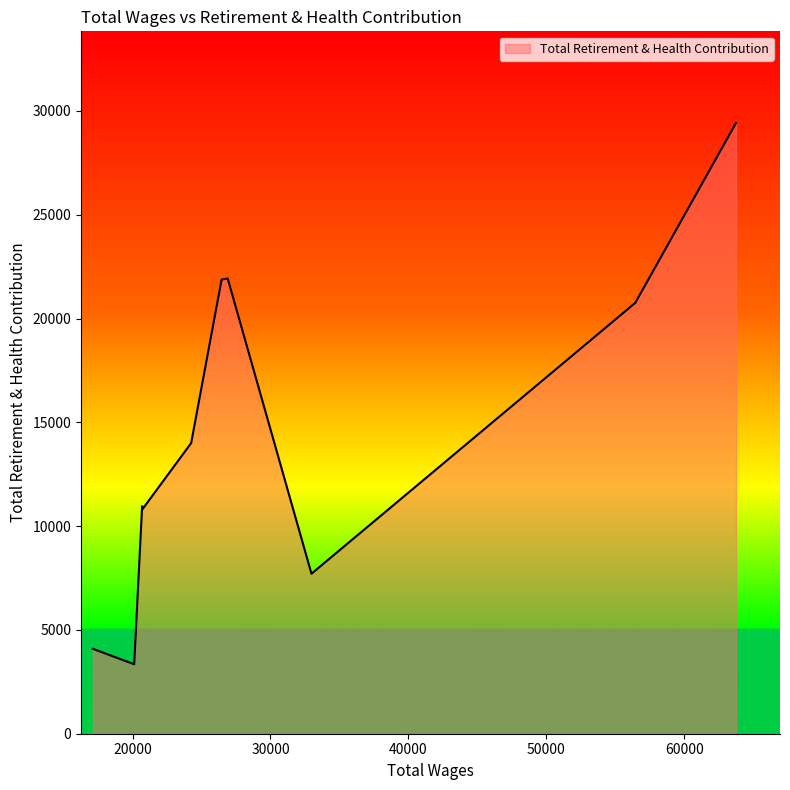

What is the smallest value displayed?

3345